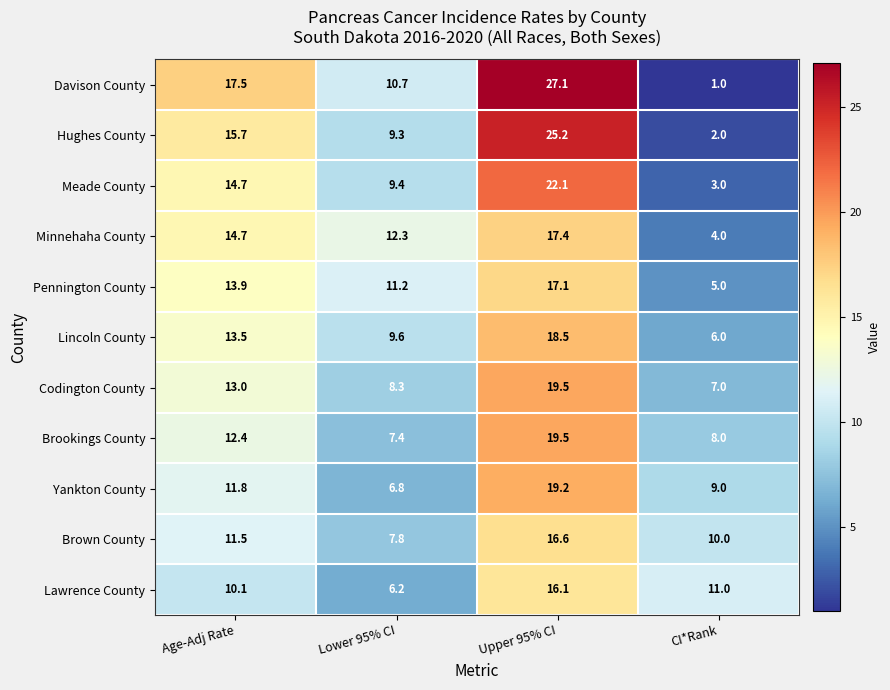

The value of Lincoln County at Age-Adj Rate is 8.6. True or false?

False